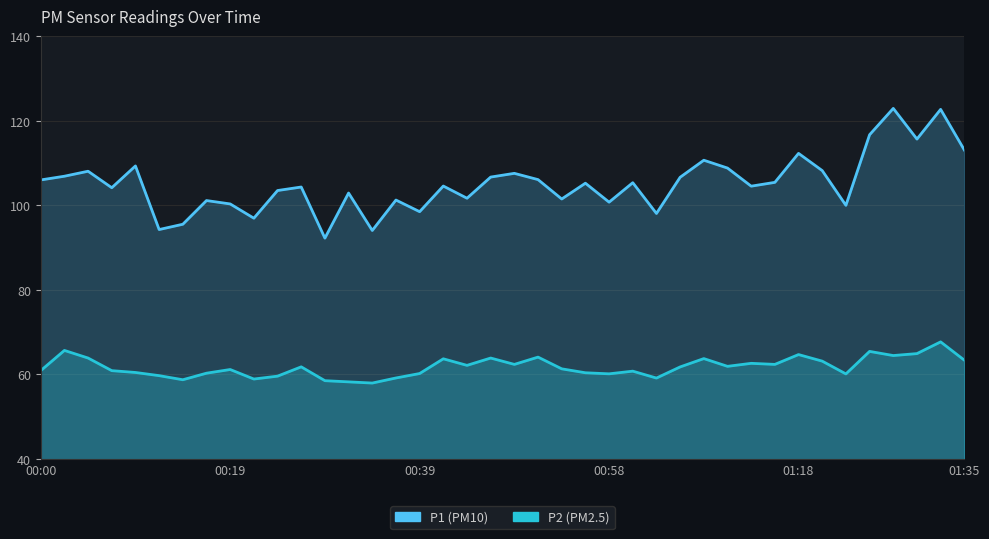

At which label does P1 reach its peak?

36